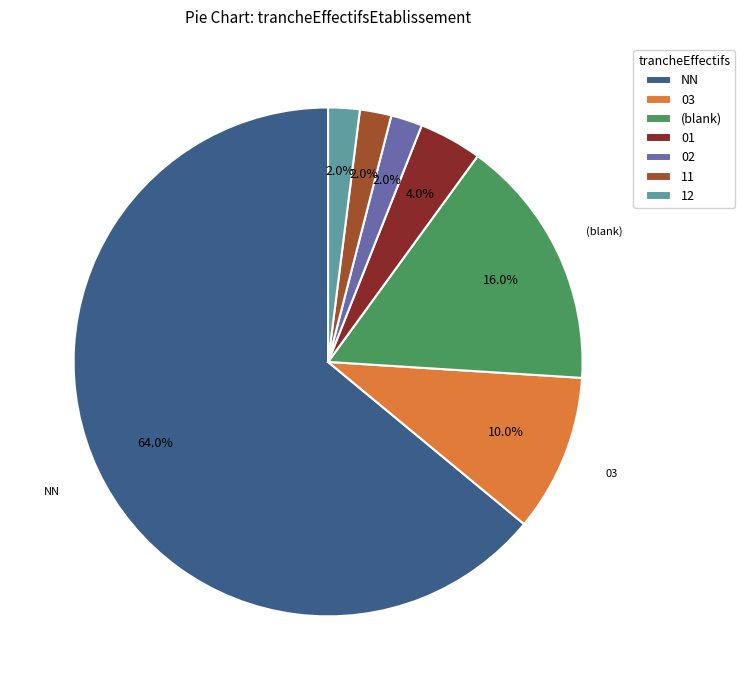

Which category accounts for the majority?

NN